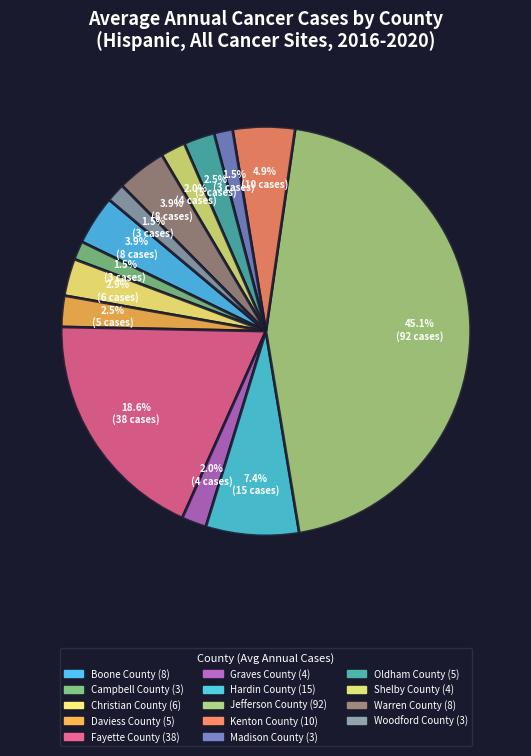

How many slices are in this pie chart?

14